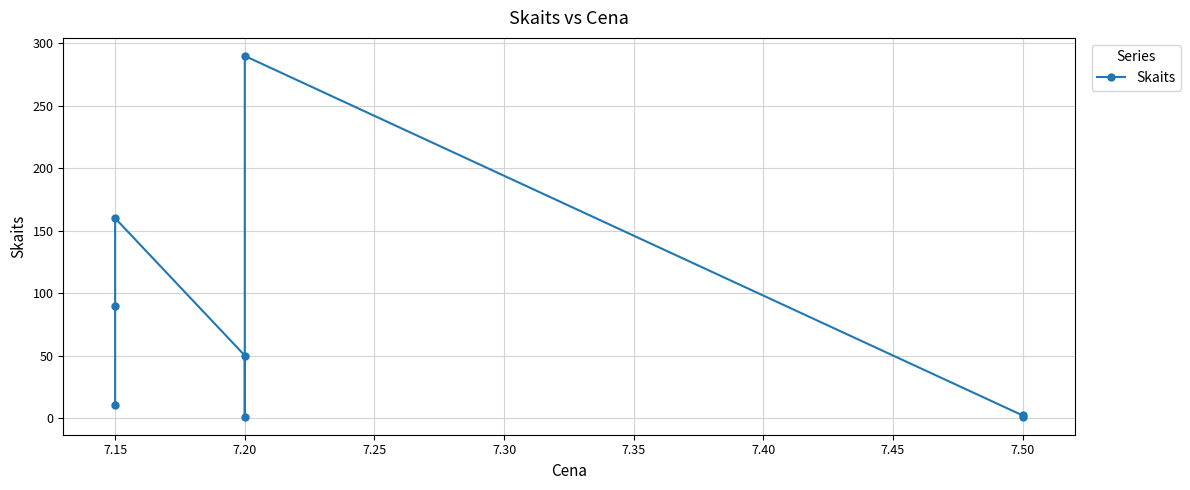

What is the sum of all values?

604